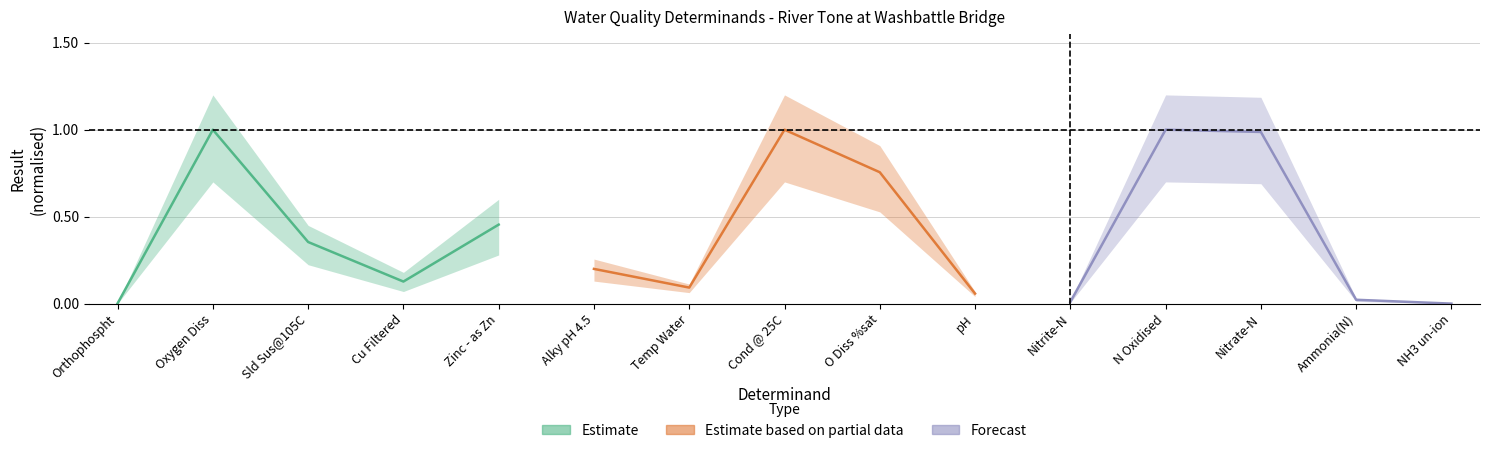

Rank the series by their maximum value, from highest to lowest.

Estimate, Estimate based on partial data, Forecast